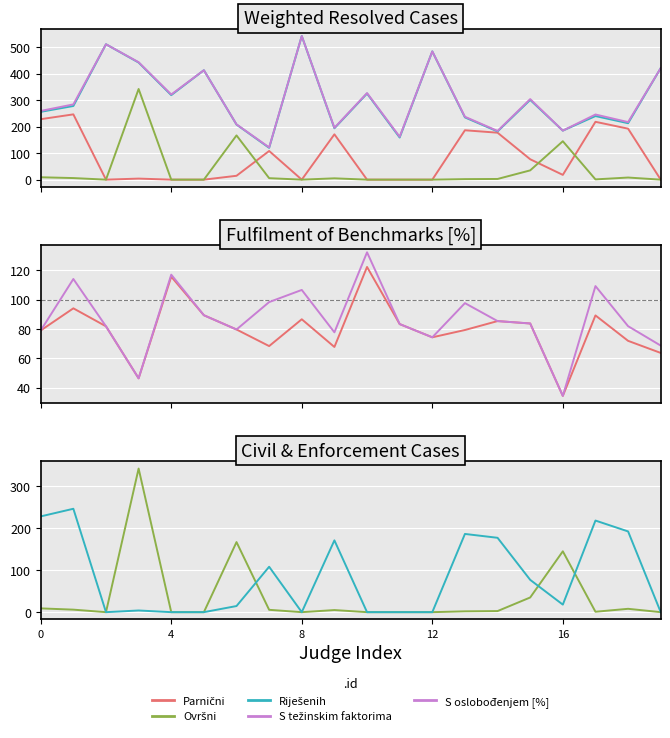

Is it true that ISPUNJENJE OKVIRNIH MJERILA S OSLOBOĐENJEM [%] equals 168.4 at 7?

False